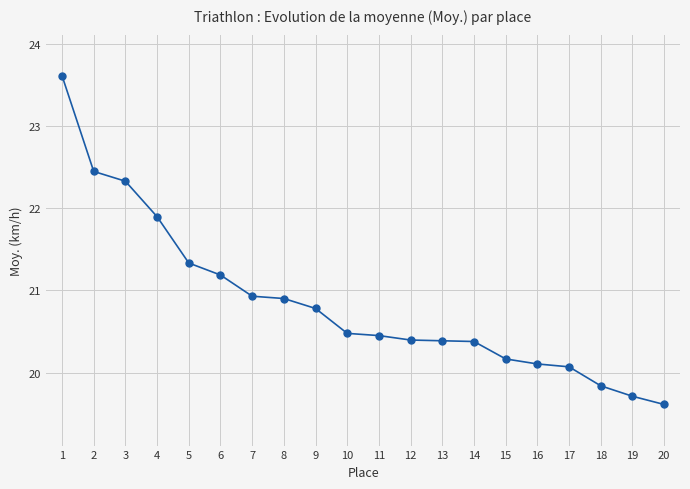

What is the average value?

20.8